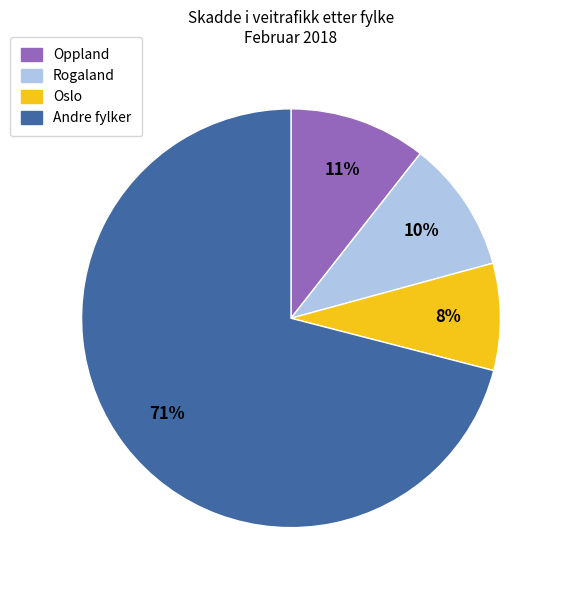

Is there a majority slice in this chart?

Yes